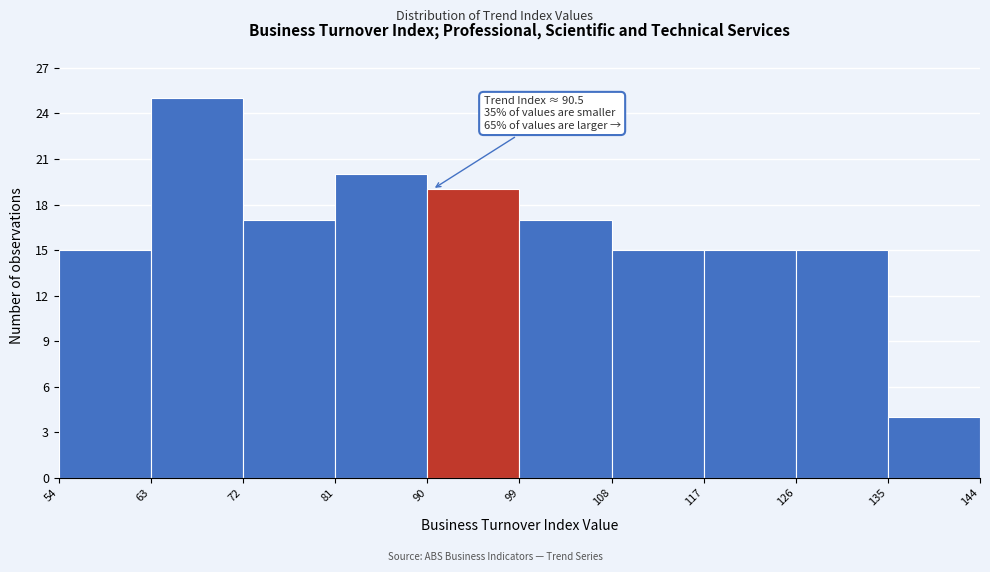

Which range on the x-axis has the tallest bar?

63 to 72